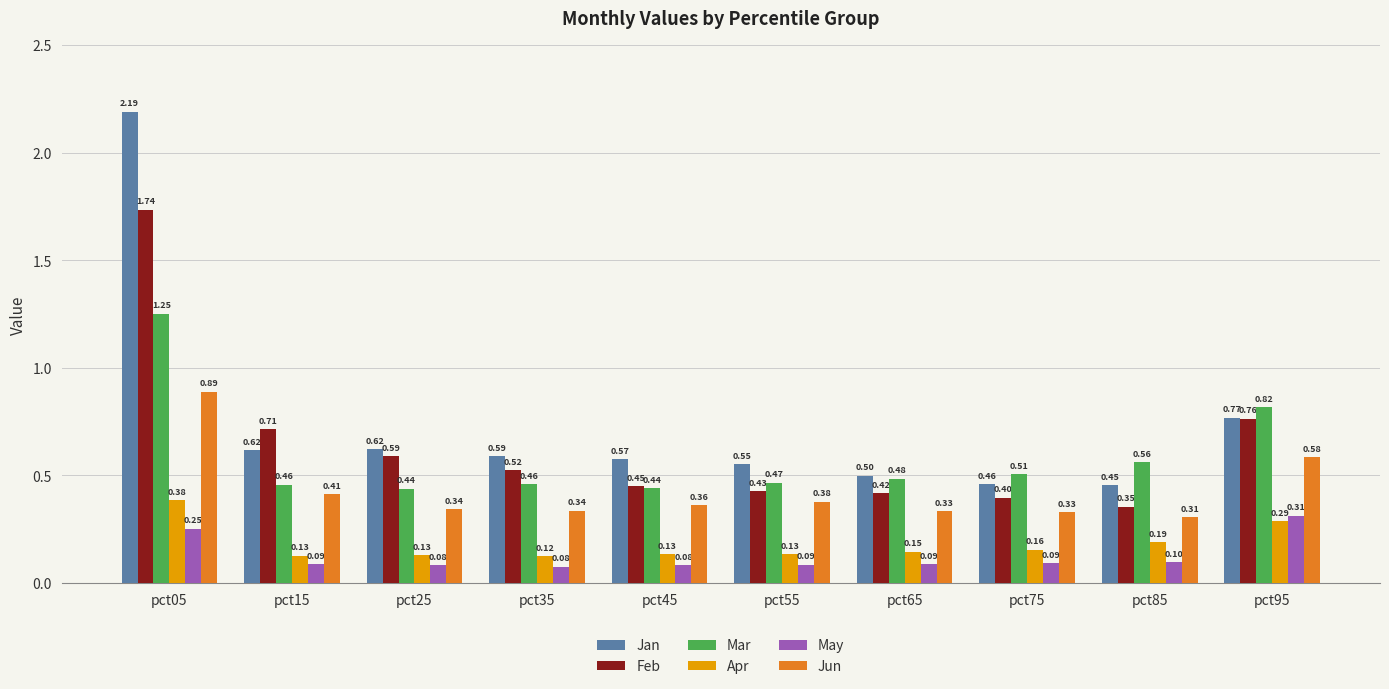

Which series has the largest total across all categories?

Jan